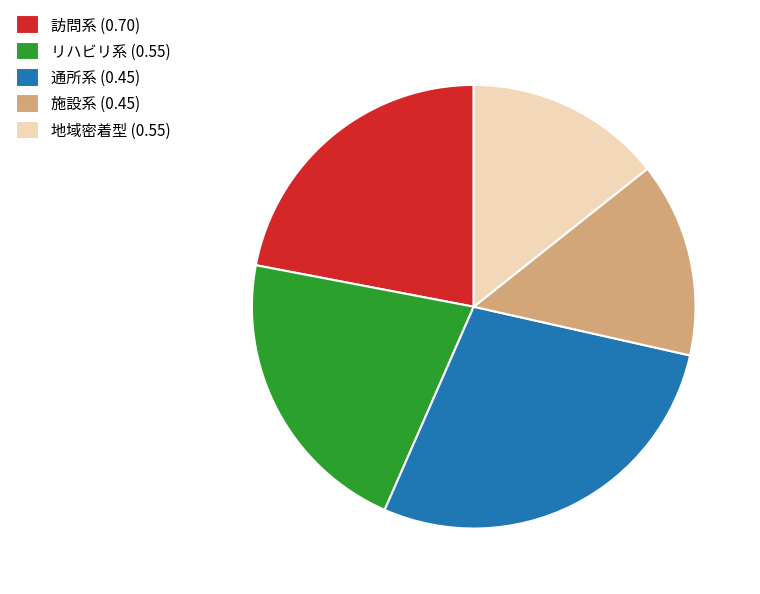

Do 通所系 (0.45) and 施設系 (0.45) together represent more than half of the pie?

No